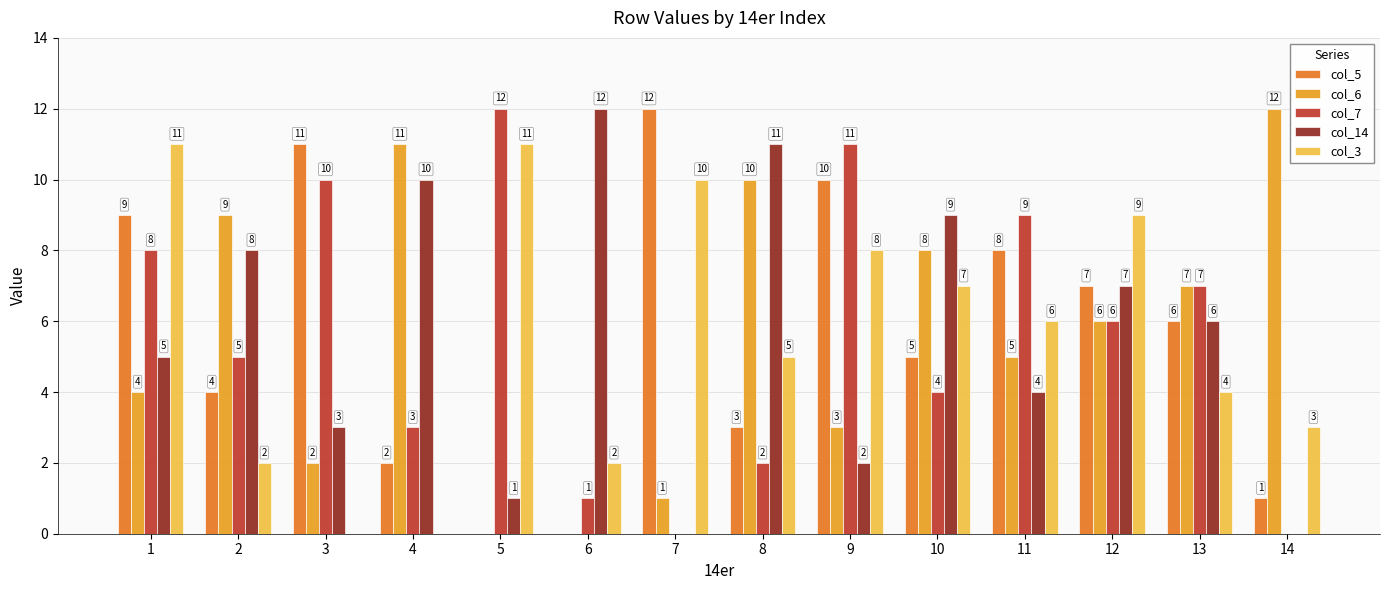

What is the total value across all series at 3?

26